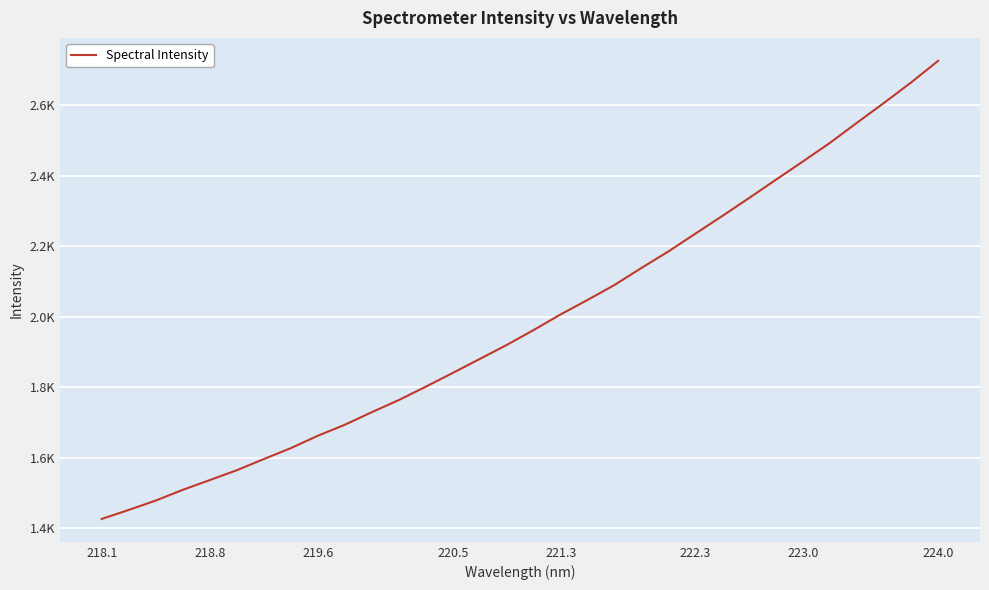

Does the chart have visible grid lines?

Yes